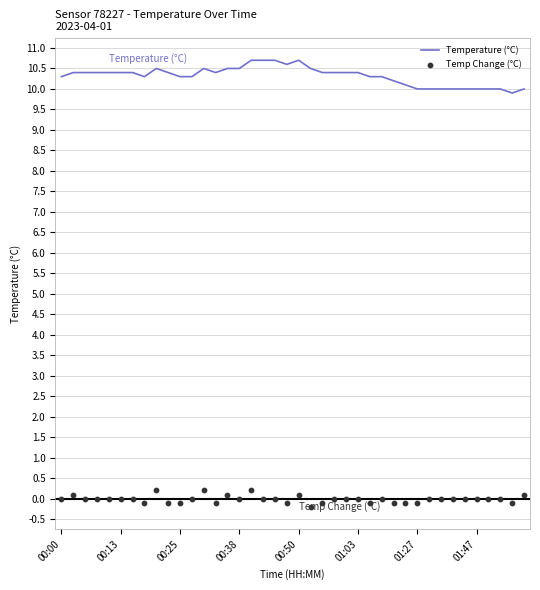

Which series reaches the minimum Y coordinate?

Temp Change (°C)